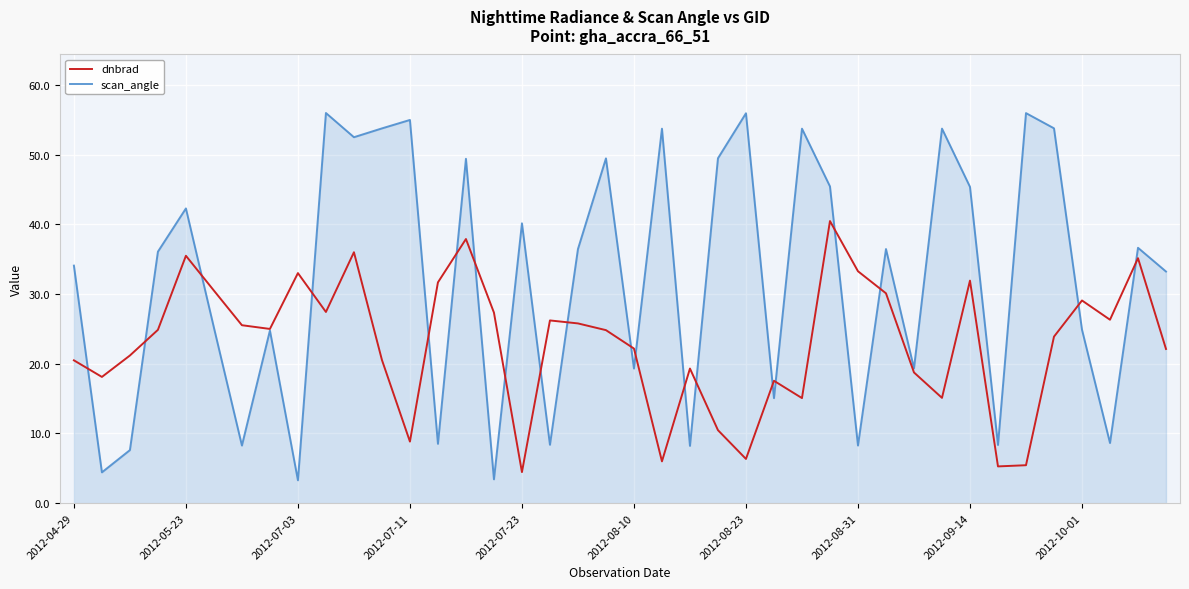

At how many categories does at least one series exceed 7?

40